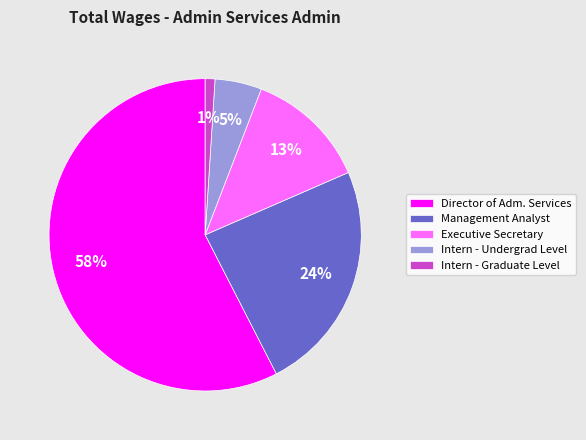

True or false: Intern - Undergrad Level accounts for 12% of the total.

False